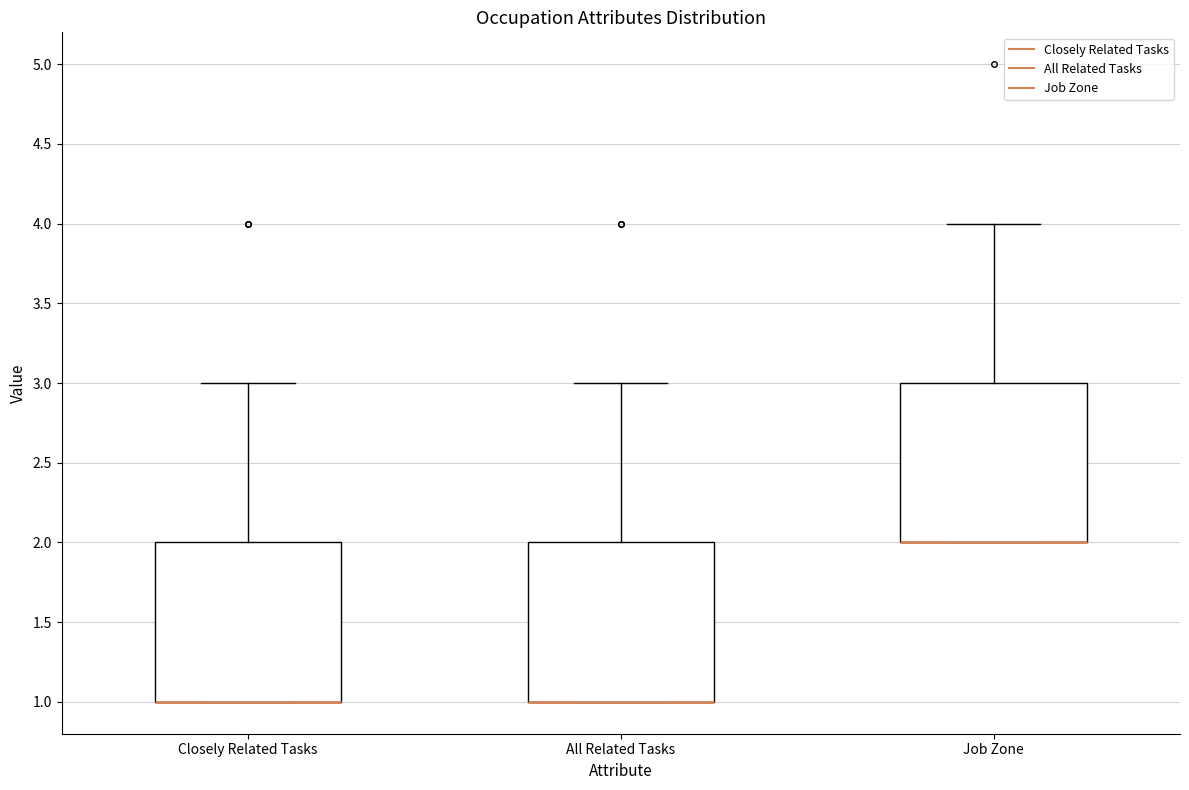

Where is the upper edge of the box for All Related Tasks on the y-axis? The values are not printed on the chart, so give them approximately, as read against the axis.

2